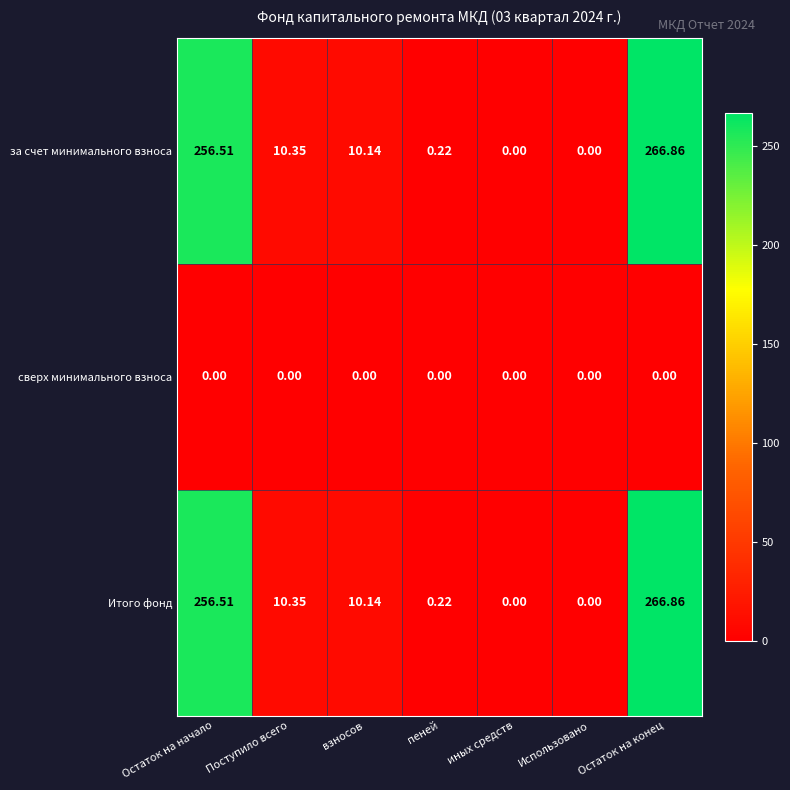

At how many categories does at least one series exceed 117?

2